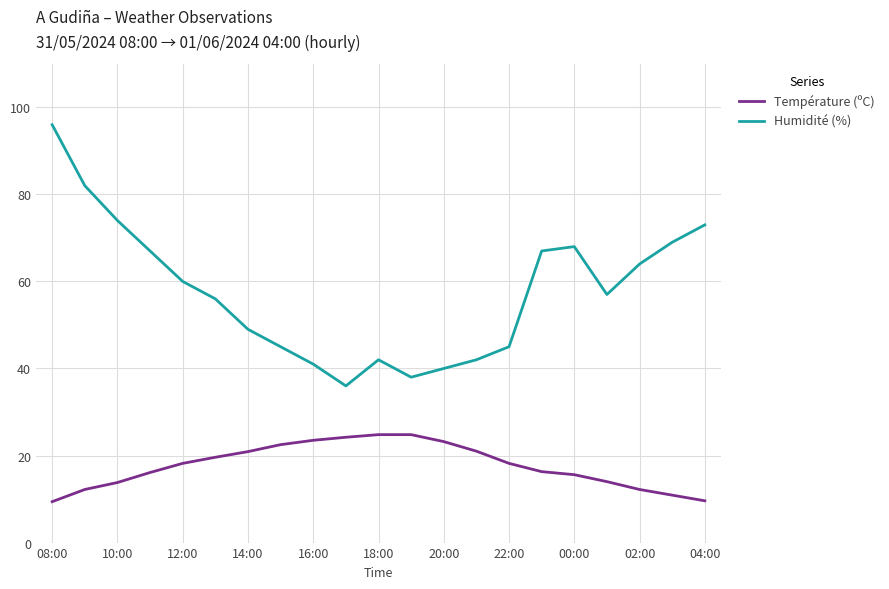

Which series has the largest range (max minus min)?

Humidité (%)